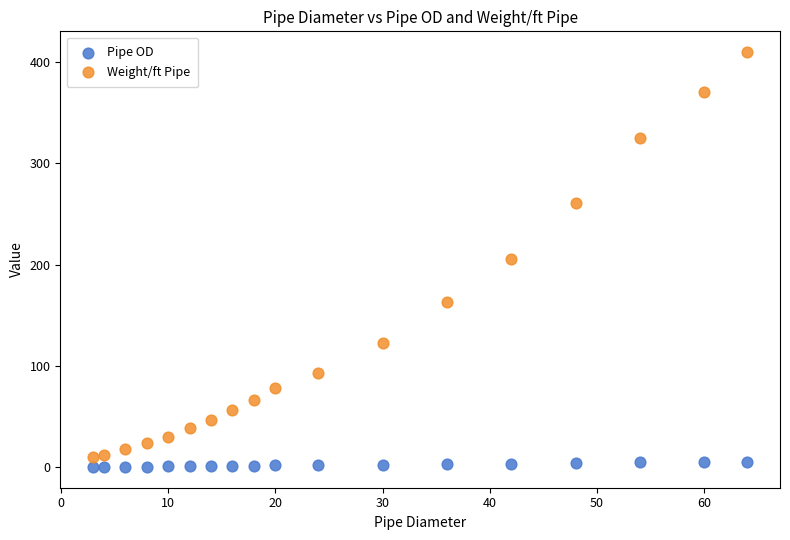

What is the X range (max minus min) for the scatter plot?

61.0